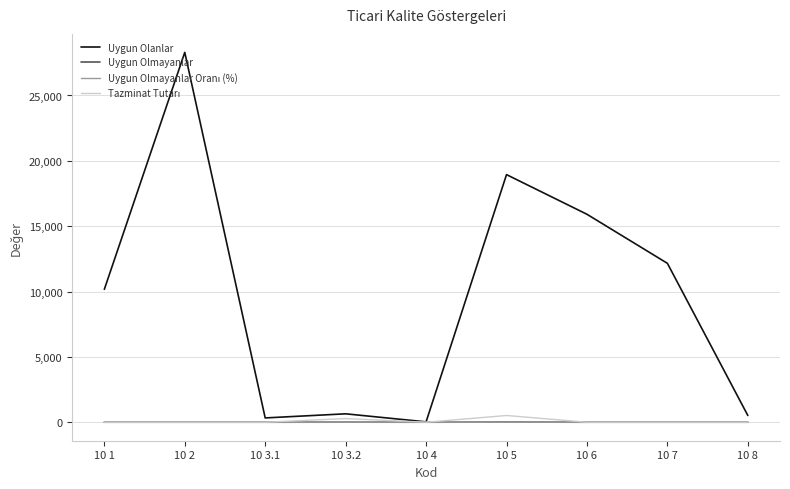

Which series has the largest range (max minus min)?

Uygun Olanlar